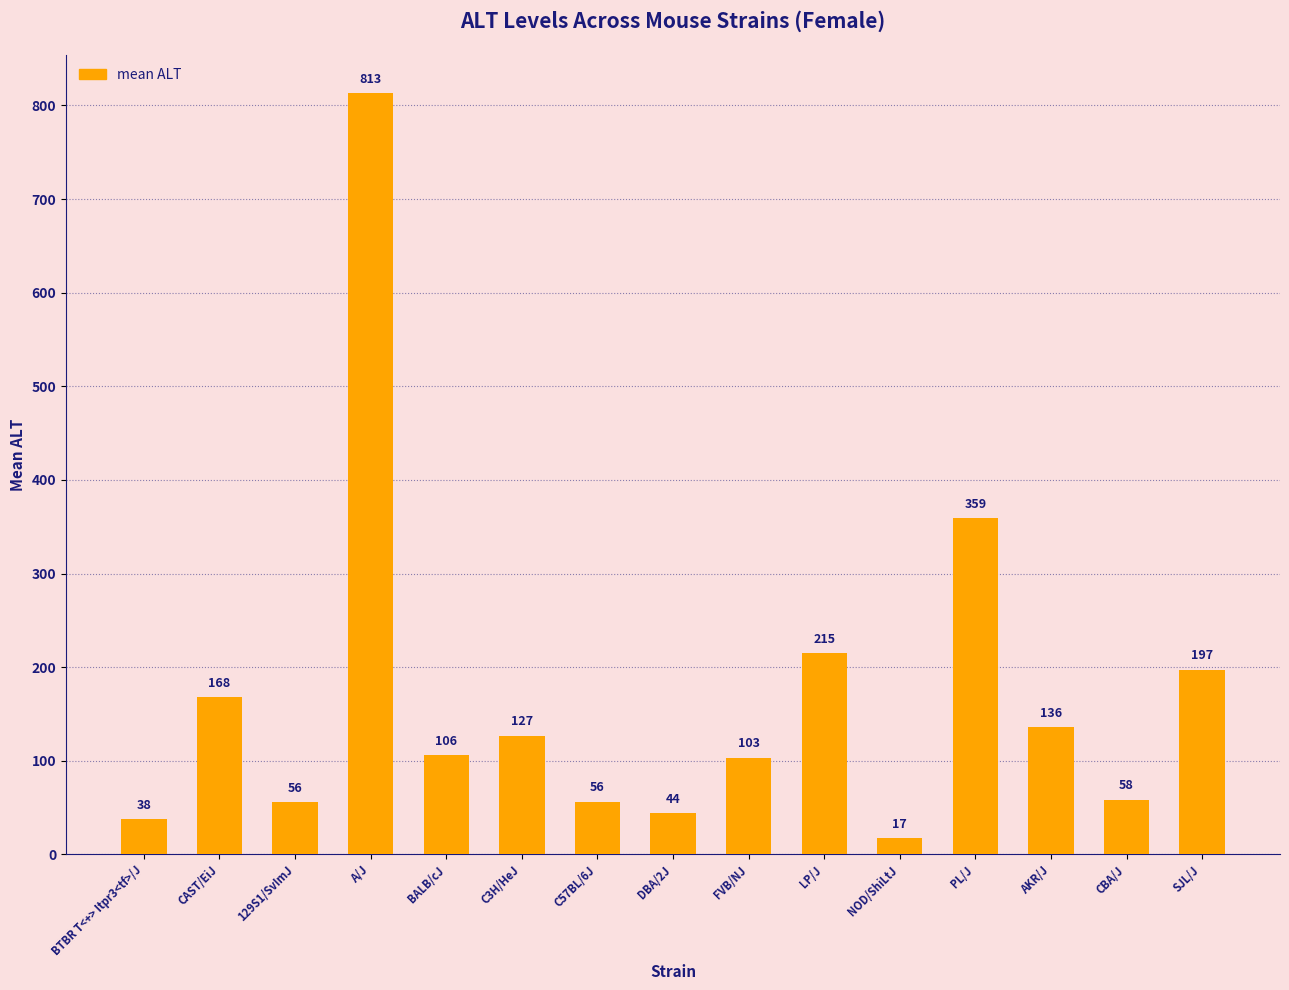

True or false: the data shows 37.8 at BTBR T<+> Itpr3<tf>/J.

True